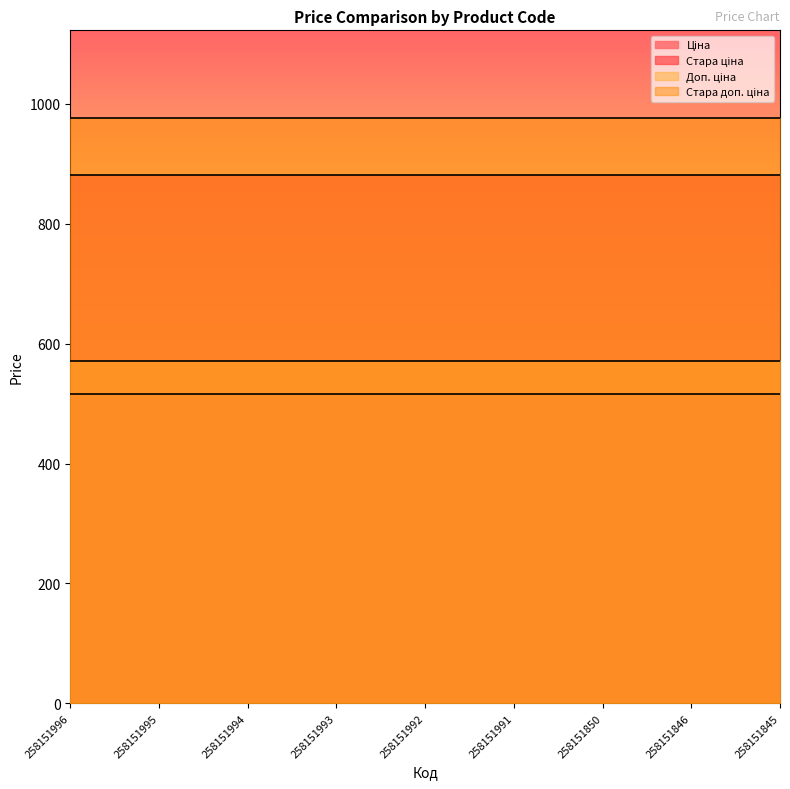

What is the smallest value displayed?

515.8